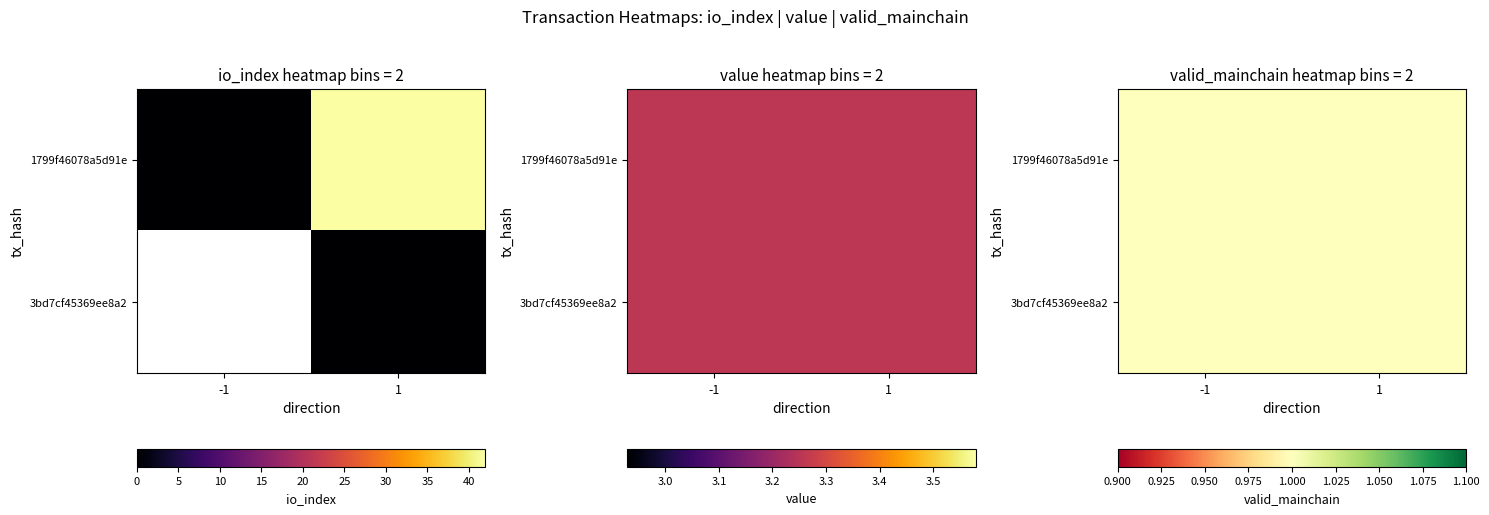

What is the total value across all series at value?

6.5